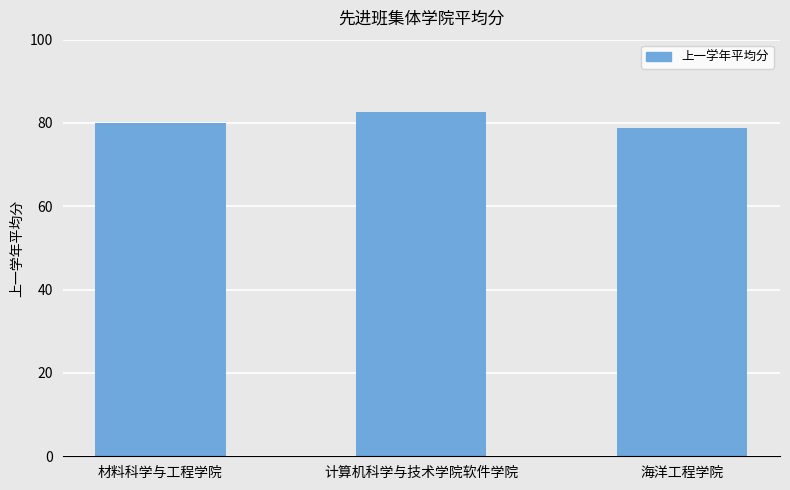

Which category has the highest value across all series?

计算机科学与技术学院软件学院